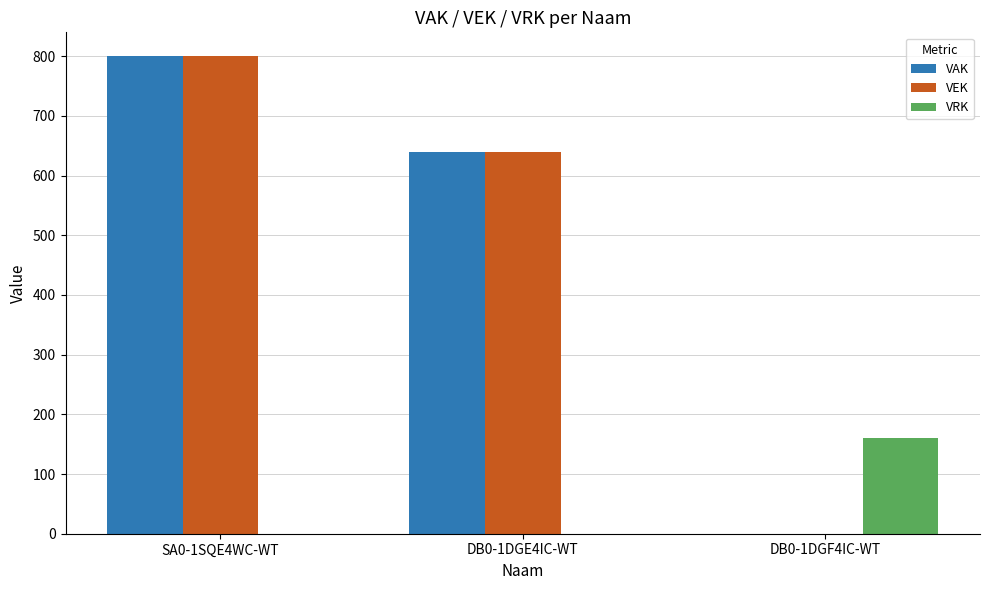

What is the highest value of the VRK series?

160